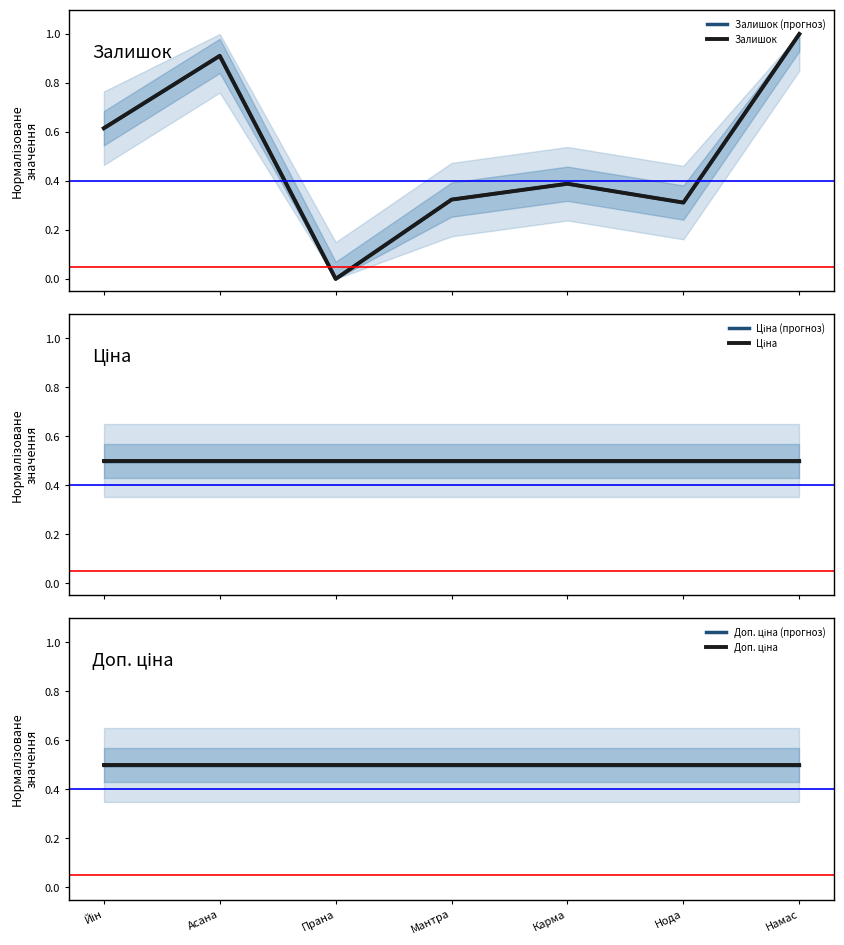

True or false: Доп. ціна has a value of 0.8 at Мантра.

False